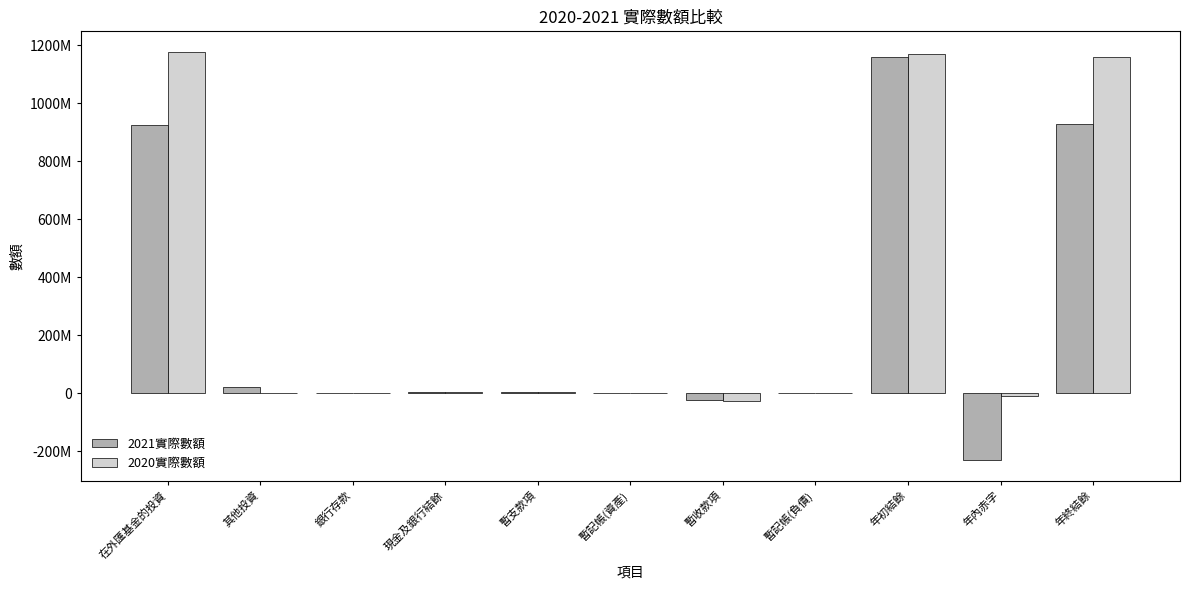

Does the chart contain stacked bars?

No